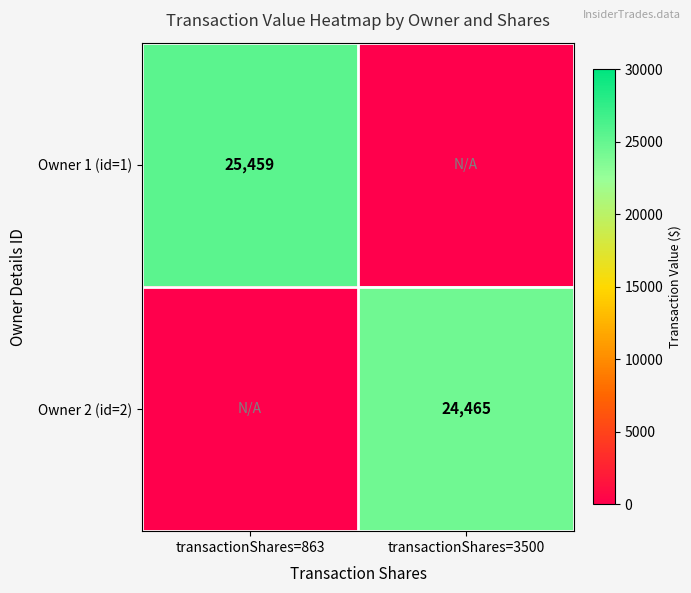

Is the value of Owner 2 (id=2) at transactionShares=3500 greater than the value of Owner 1 (id=1) at transactionShares=863?

No